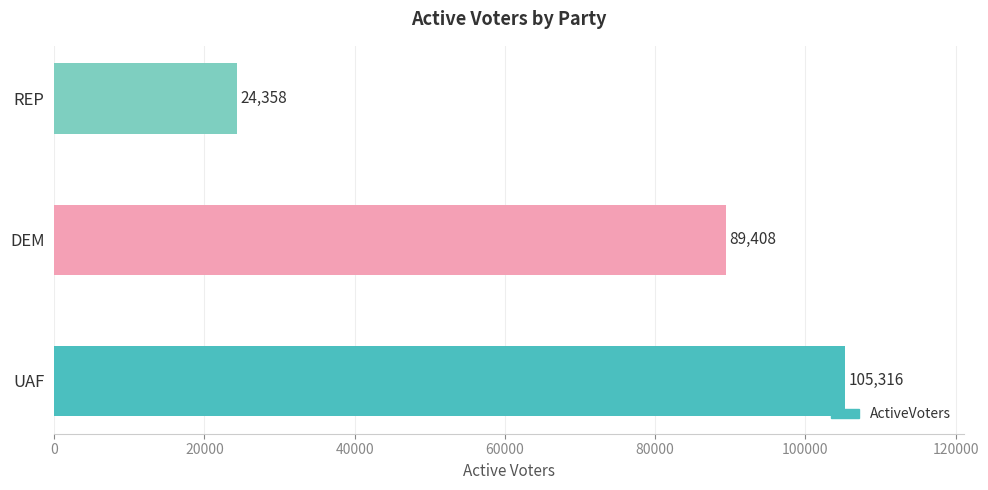

What is the change in value from UAF to REP?

-80958